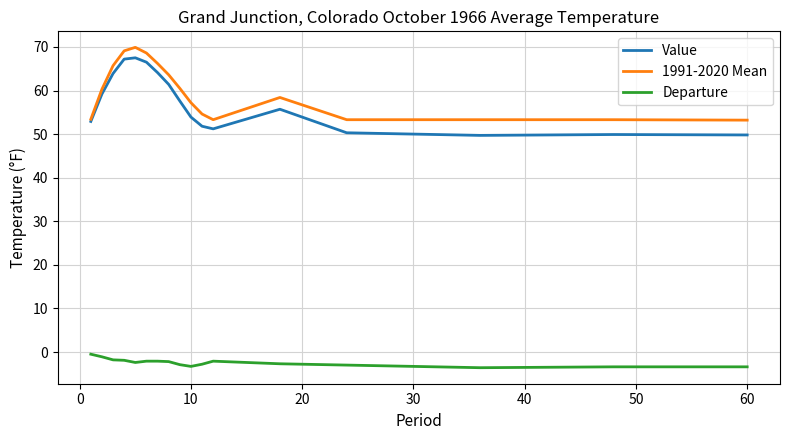

Does the chart have visible grid lines?

Yes